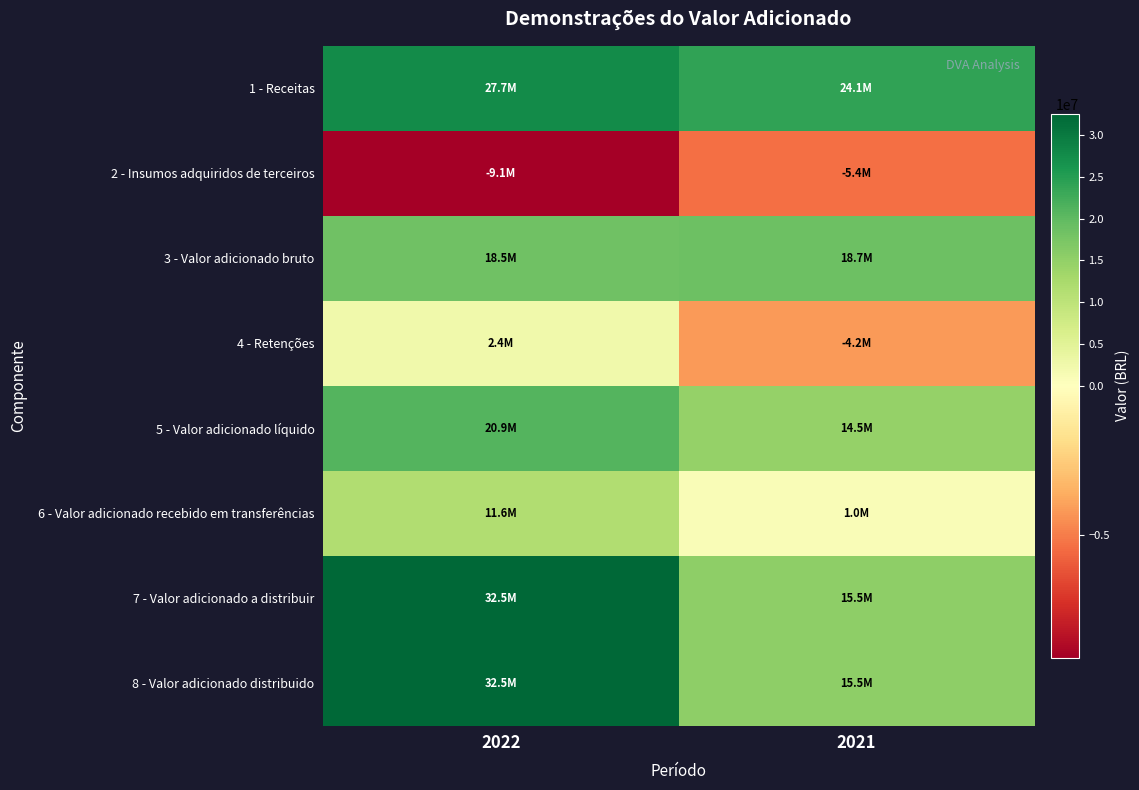

Reading left to right, what are all the values shown in this chart?

1 - Receitas: 2022=27657990.9	2021=24090232.2
2 - Insumos adquiridos de terceiros: 2022=-9129286.0	2021=-5373860.7
3 - Valor adicionado bruto: 2022=18528704.9	2021=18716371.5
4 - Retenções: 2022=2396954.4	2021=-4187353.5
5 - Valor adicionado líquido: 2022=20925659.3	2021=14529018.0
6 - Valor adicionado recebido em transferências: 2022=11621694.1	2021=974202.2
7 - Valor adicionado a distribuir: 2022=32547353.4	2021=15503220.2
8 - Valor adicionado distribuido: 2022=32547353.4	2021=15503220.2